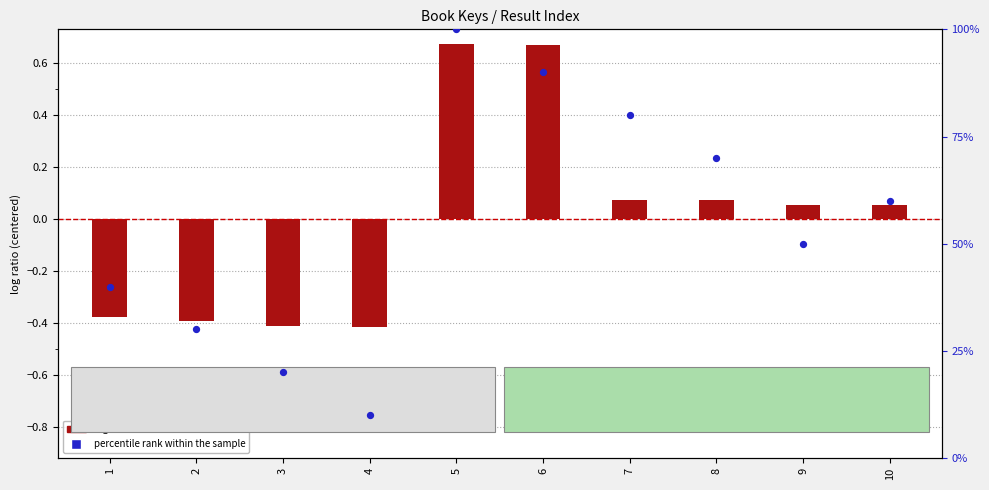

Which series has the largest Y range (max minus min)?

percentile rank within the sample